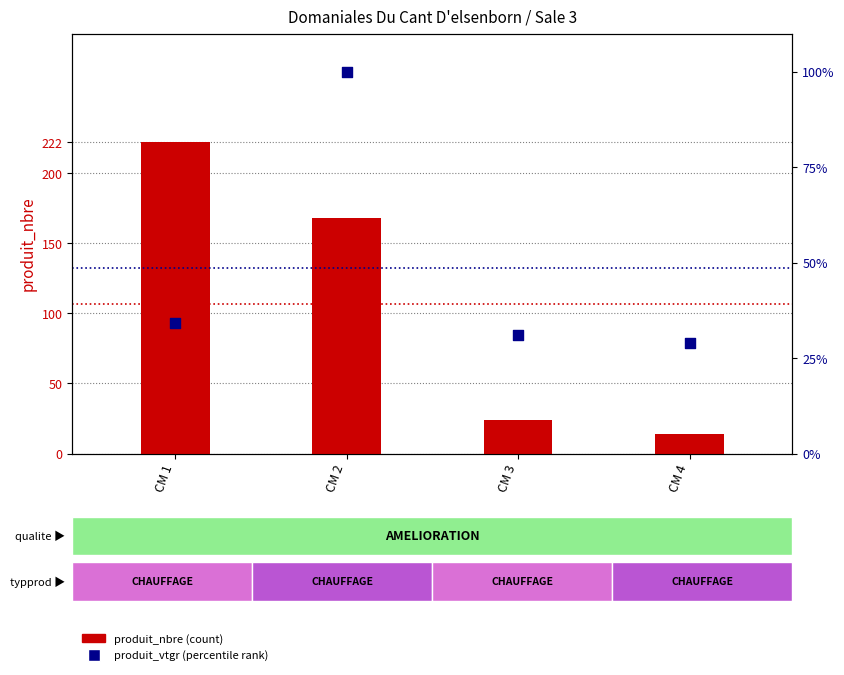

At how many categories does at least one series exceed 191?

1